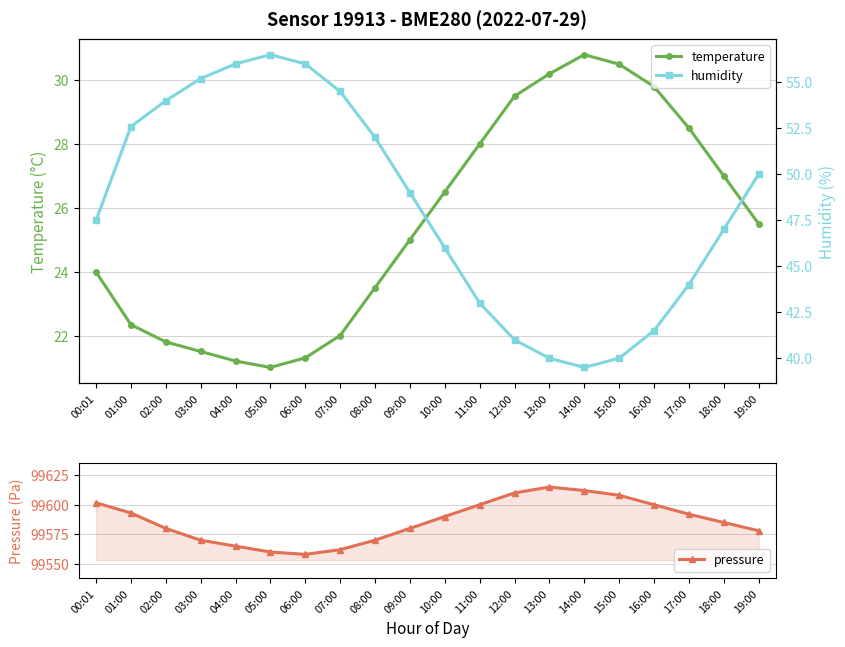

At which label does humidity first exceed 49?

01:00